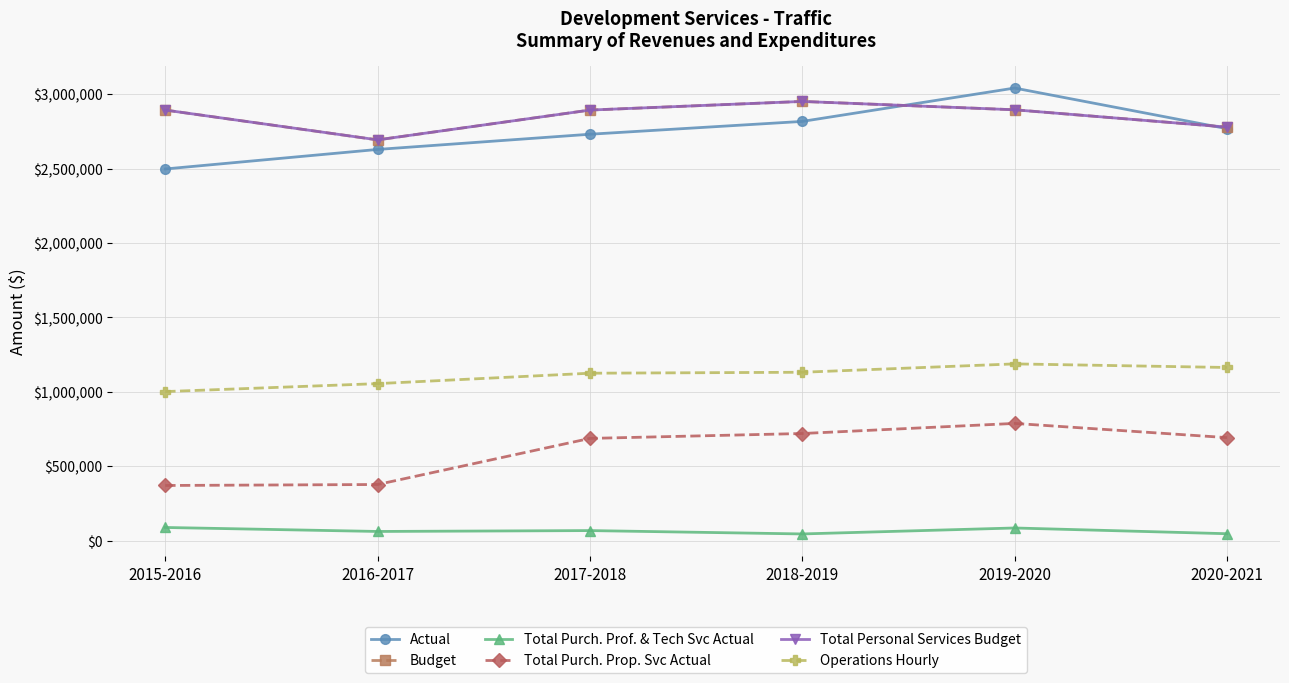

True or false: Budget has a value of 3954941 at 2020-2021.

False